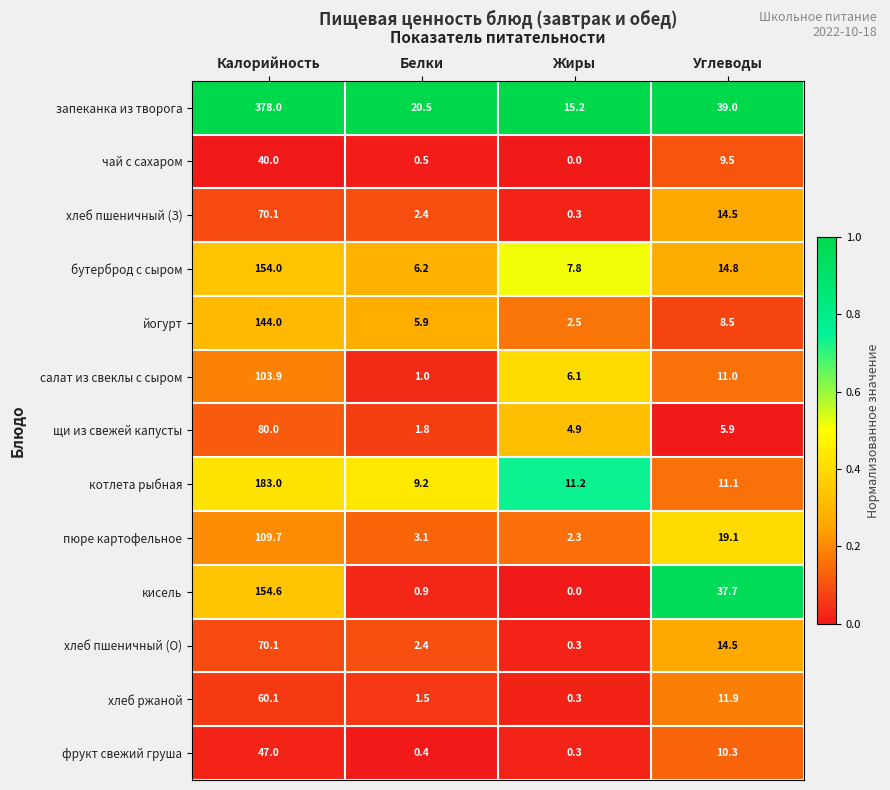

Which series has the widest spread of values?

запеканка из творога